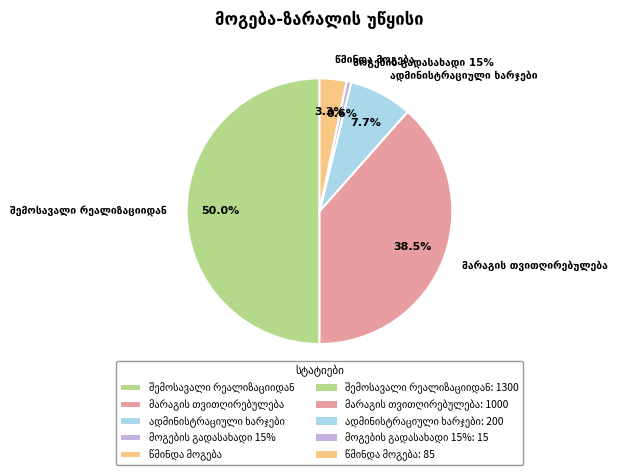

Is it true that ადმინისტრაციული ხარჯები is 8% of the pie?

True